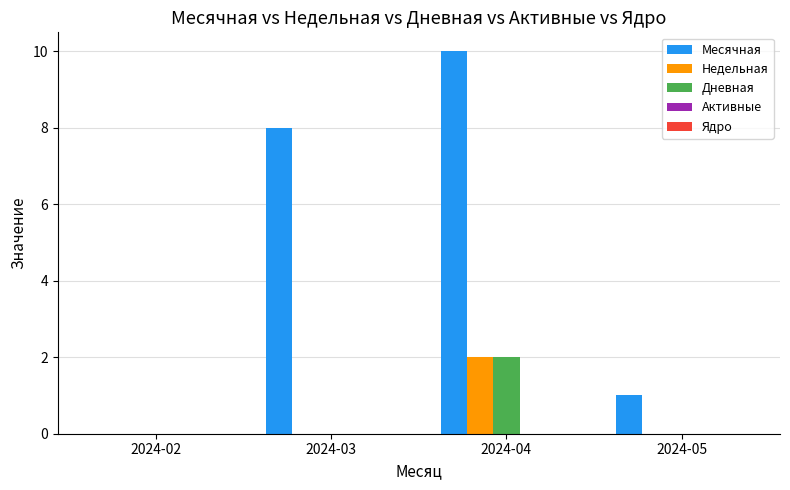

At which label is Месячная closest to 5?

2024-03